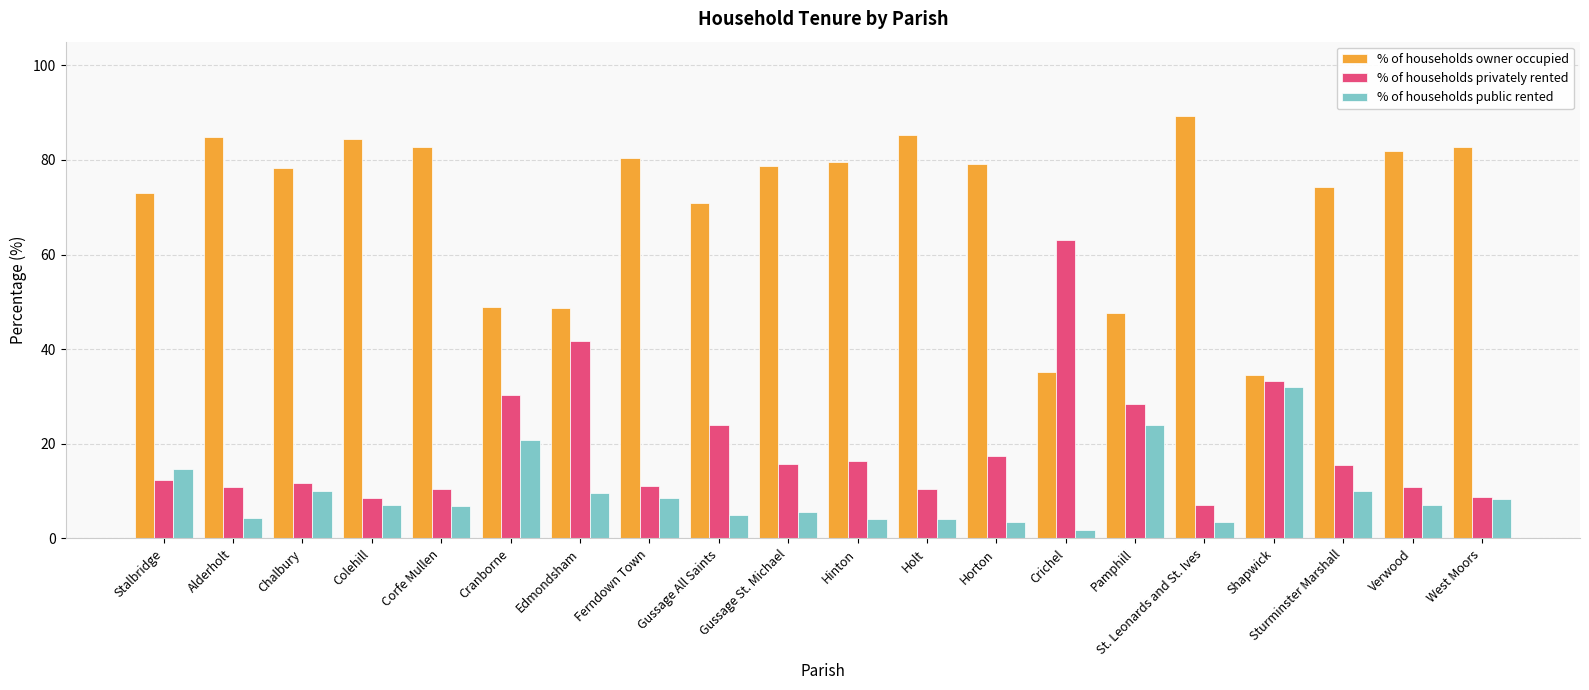

How many data points does each series have?

20